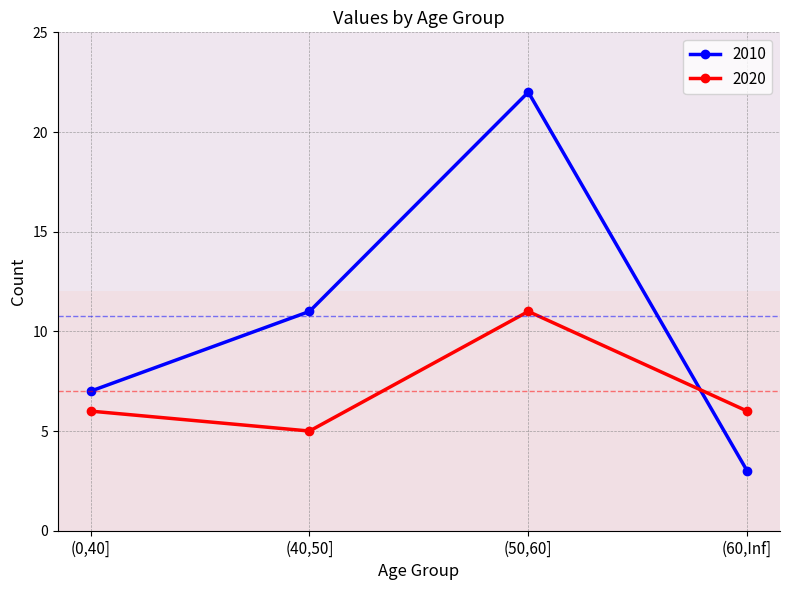

Which series has the largest total across all categories?

2010